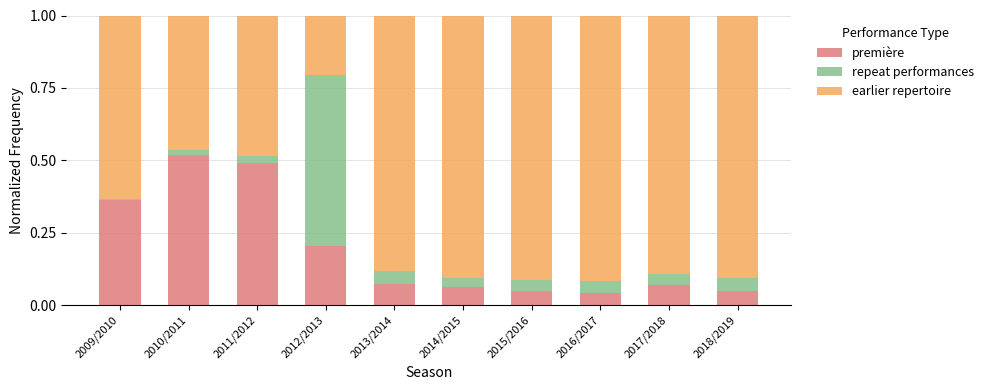

At which label does première reach its peak?

2010/2011